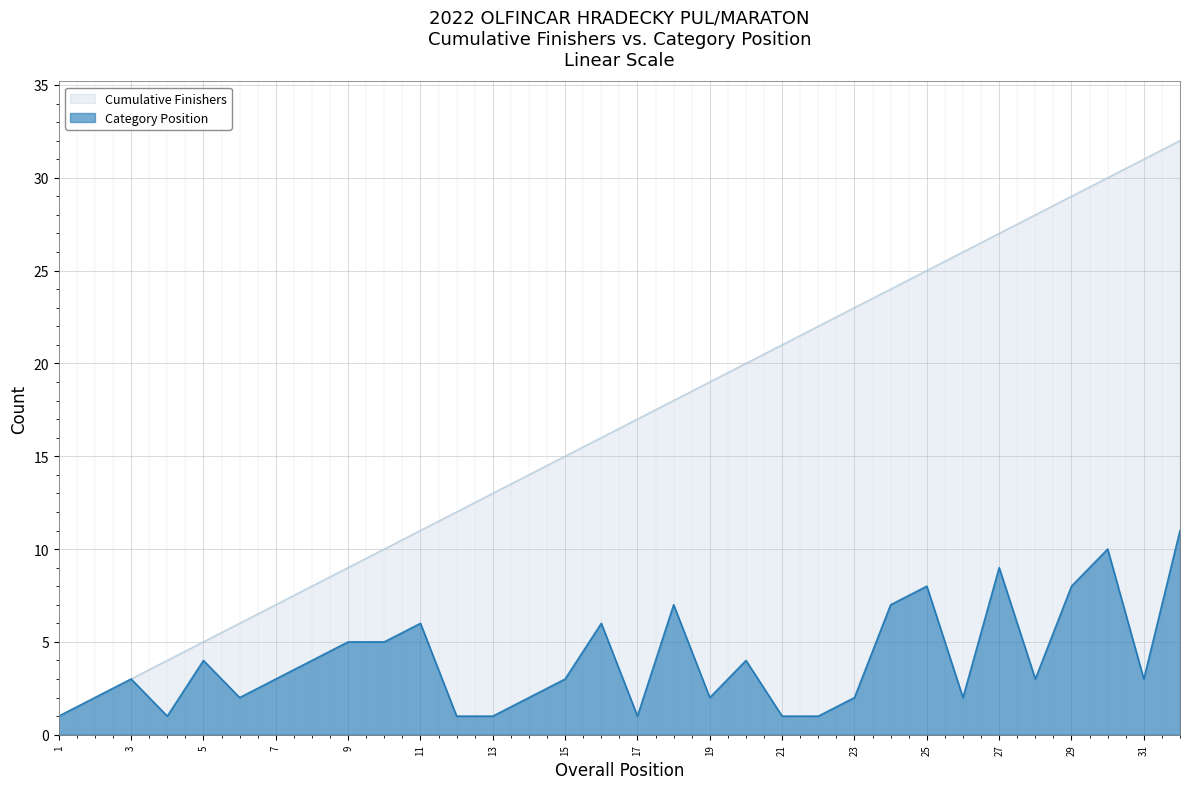

What is the minimum value shown in the chart?

1